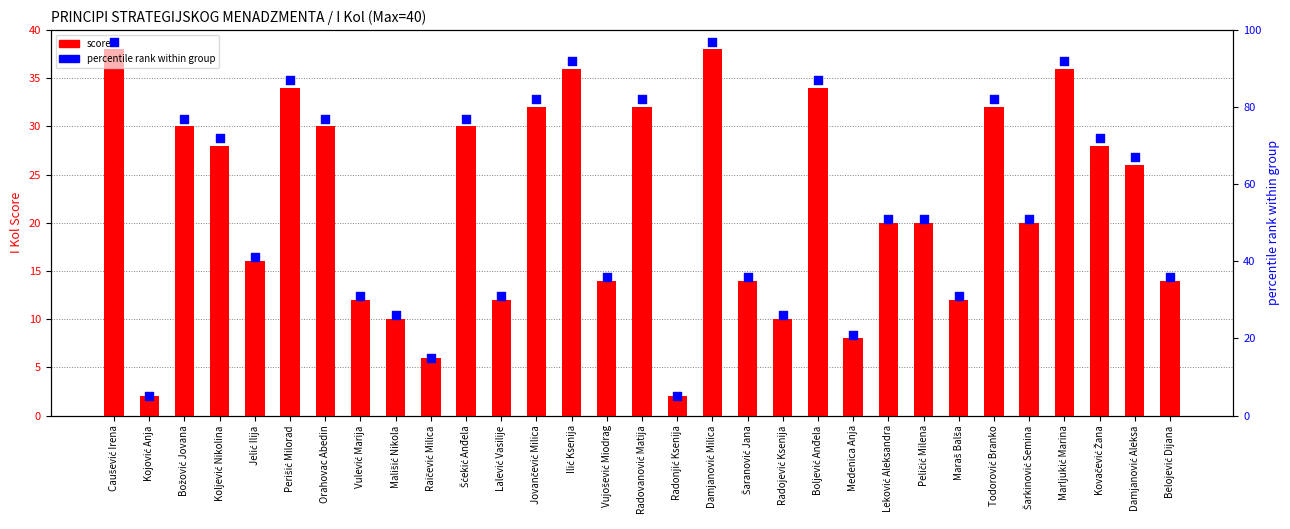

Is the value of score at Ilić Ksenija greater than the value of percentile rank within group at Šćekić Anđela?

No